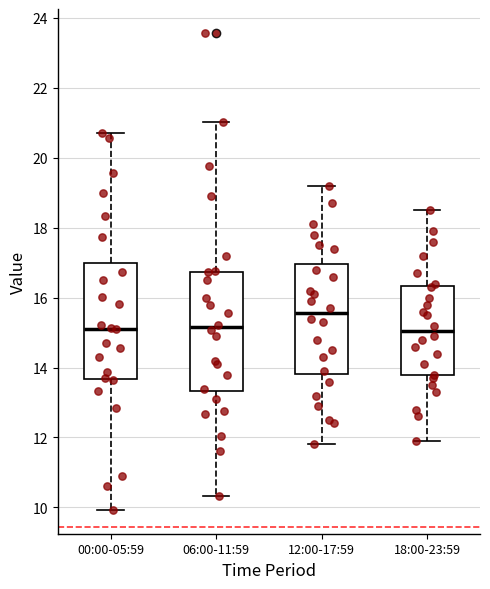

Which box has the highest median line?

12:00-17:59